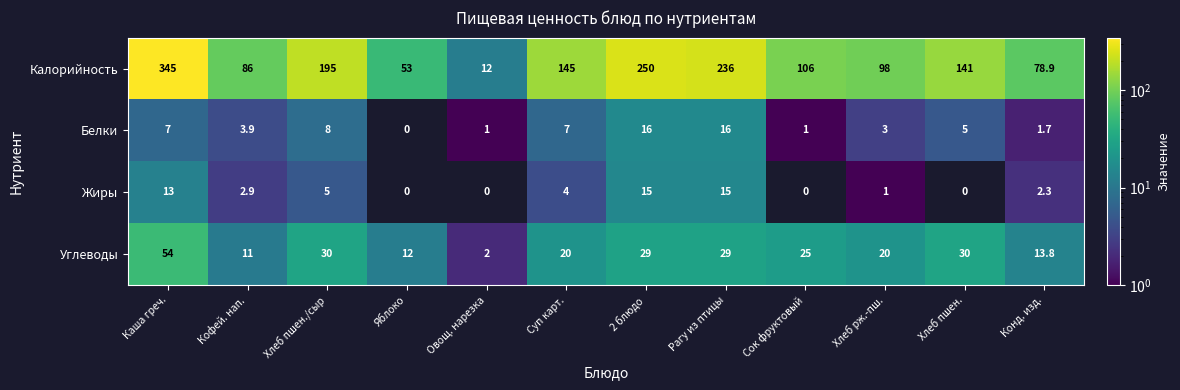

What is the difference between the highest and lowest values at Конд. изд.?

77.2